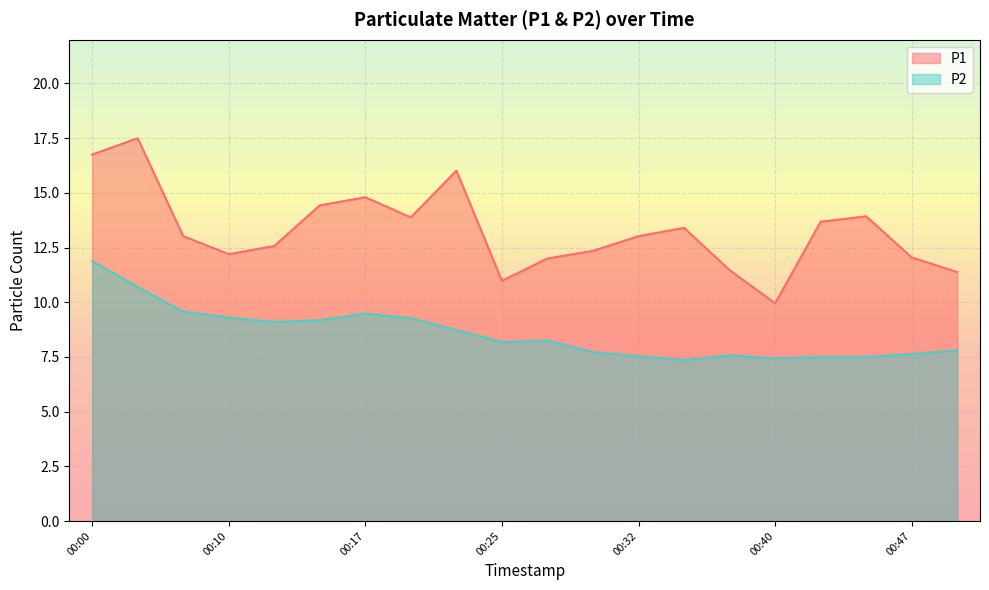

What is the total value across all series at 00:40?

17.4